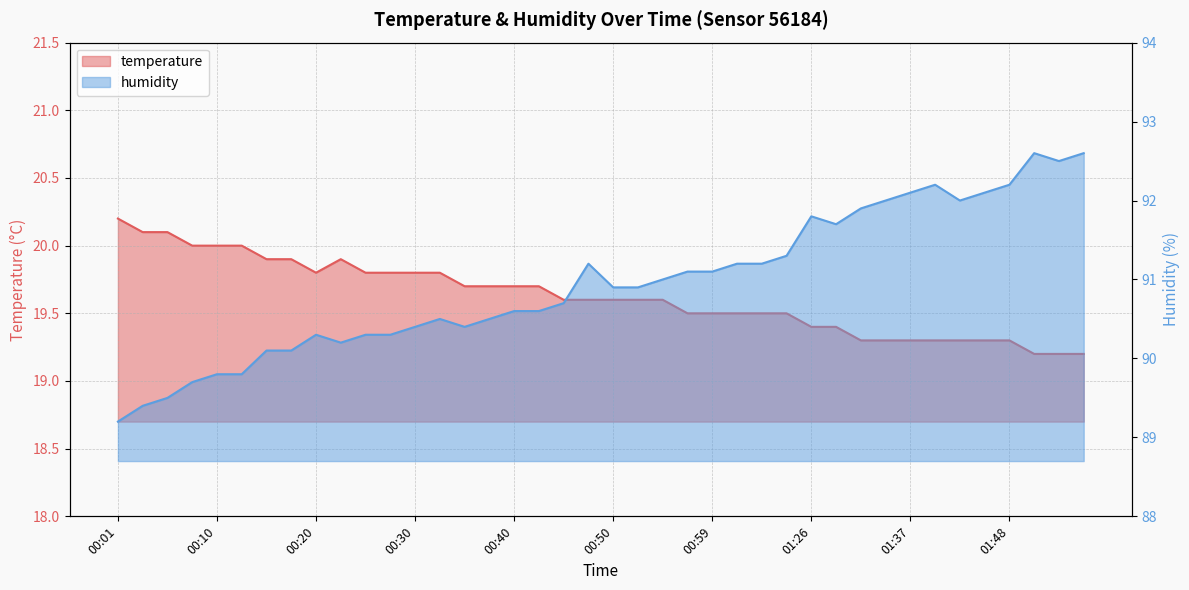

At which category does humidity reach its first local peak?

00:20